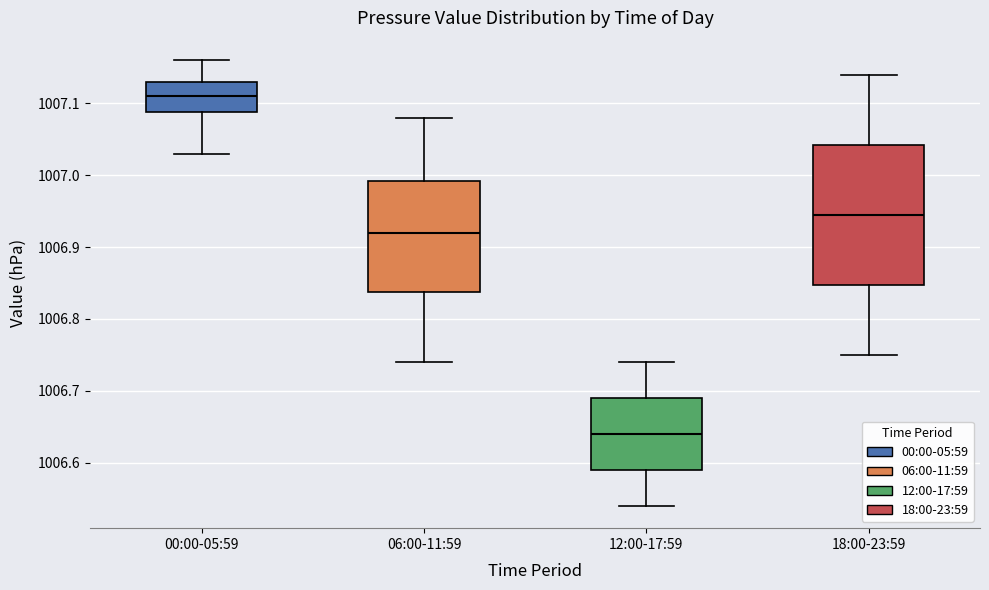

Where is the lower edge of the box for 12:00-17:59 on the y-axis? The values are not printed on the chart, so give them approximately, as read against the axis.

1006.59